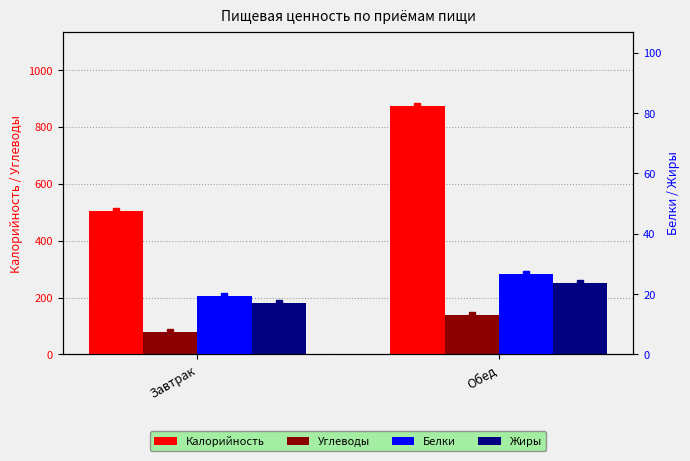

At Завтрак, list the series in order from smallest to largest.

Жиры, Белки, Углеводы, Калорийность